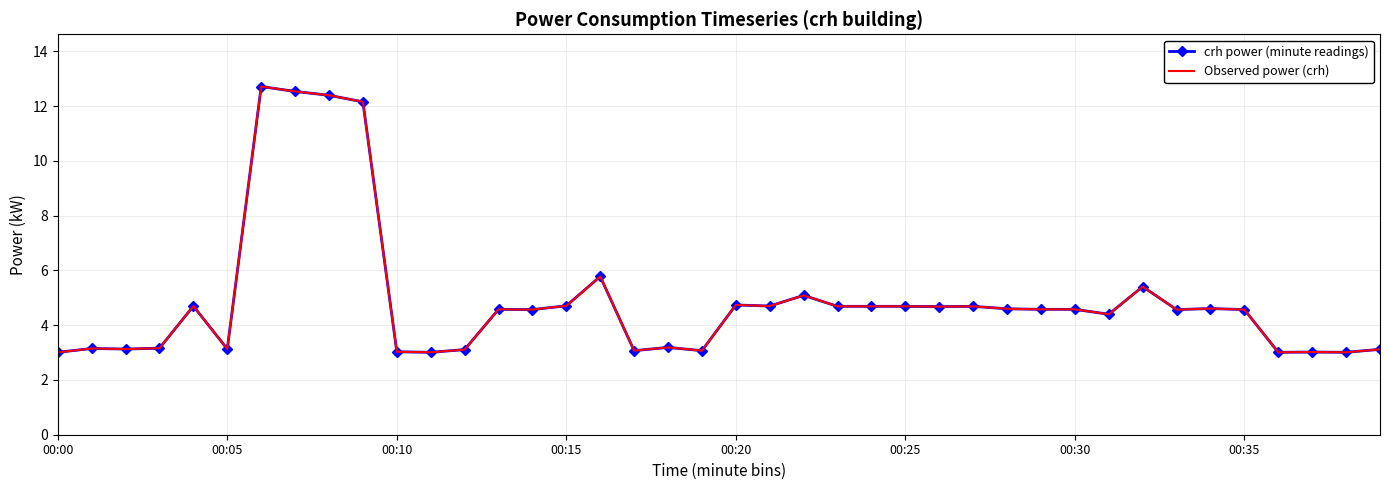

At how many categories does at least one series exceed 6?

4